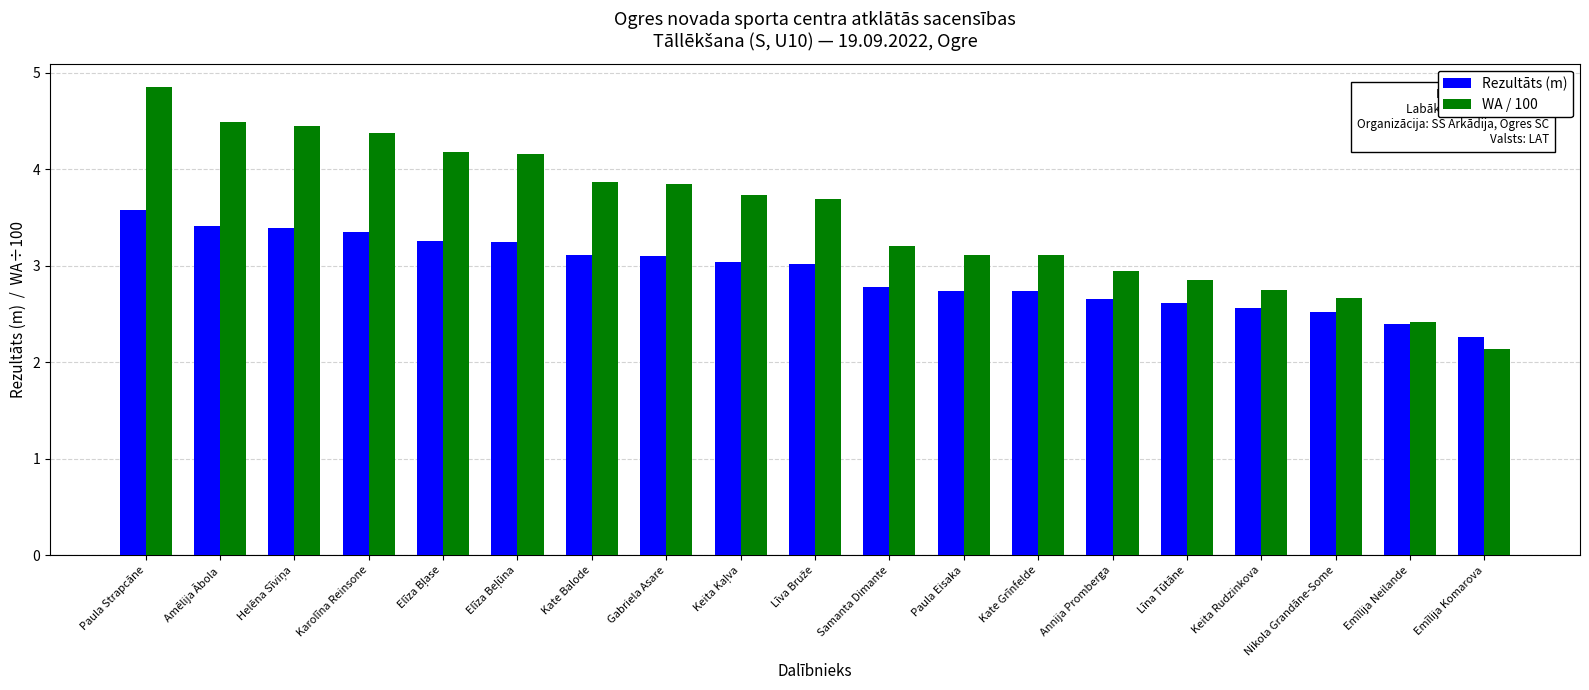

Rank the series by their maximum value, from lowest to highest.

Rezultāts (m), WA / 100